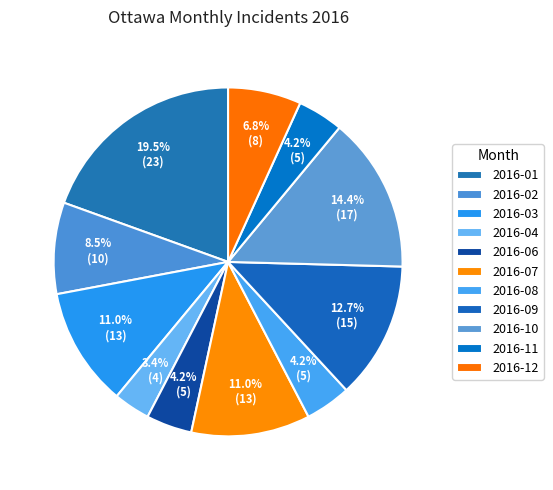

Is the sum of 2016-11 and 2016-03 greater than half?

No